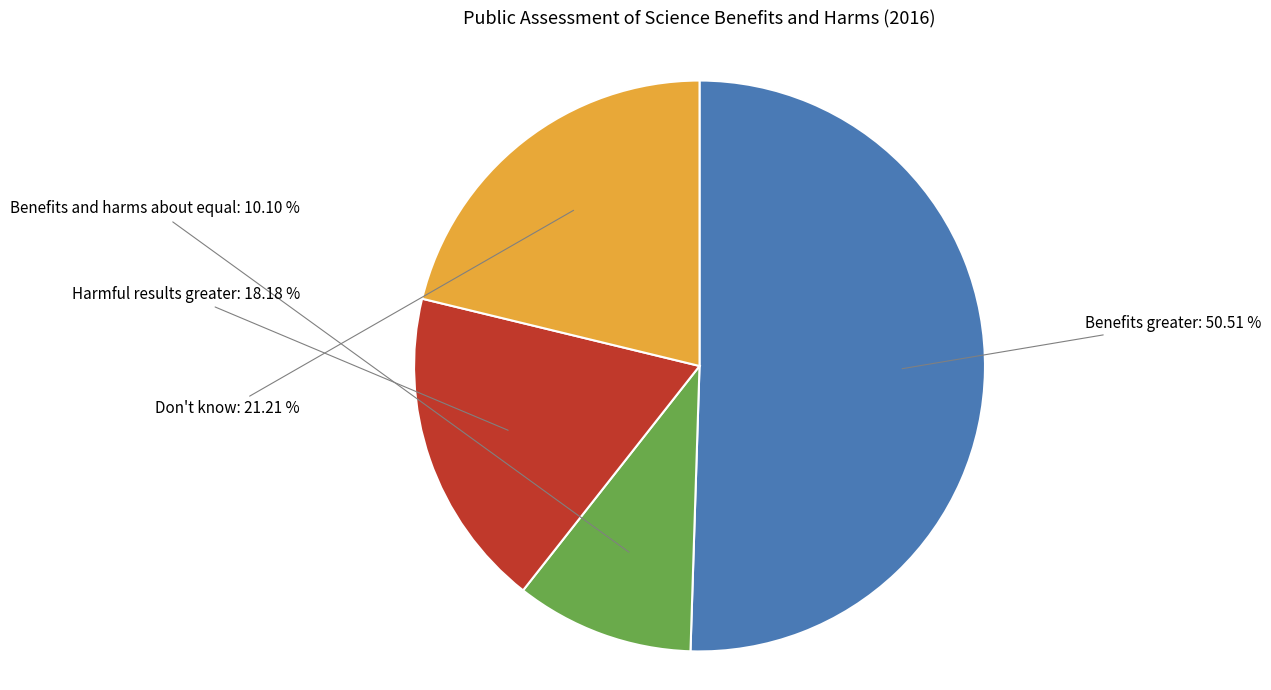

Is there any slice that represents more than half of the pie?

Yes